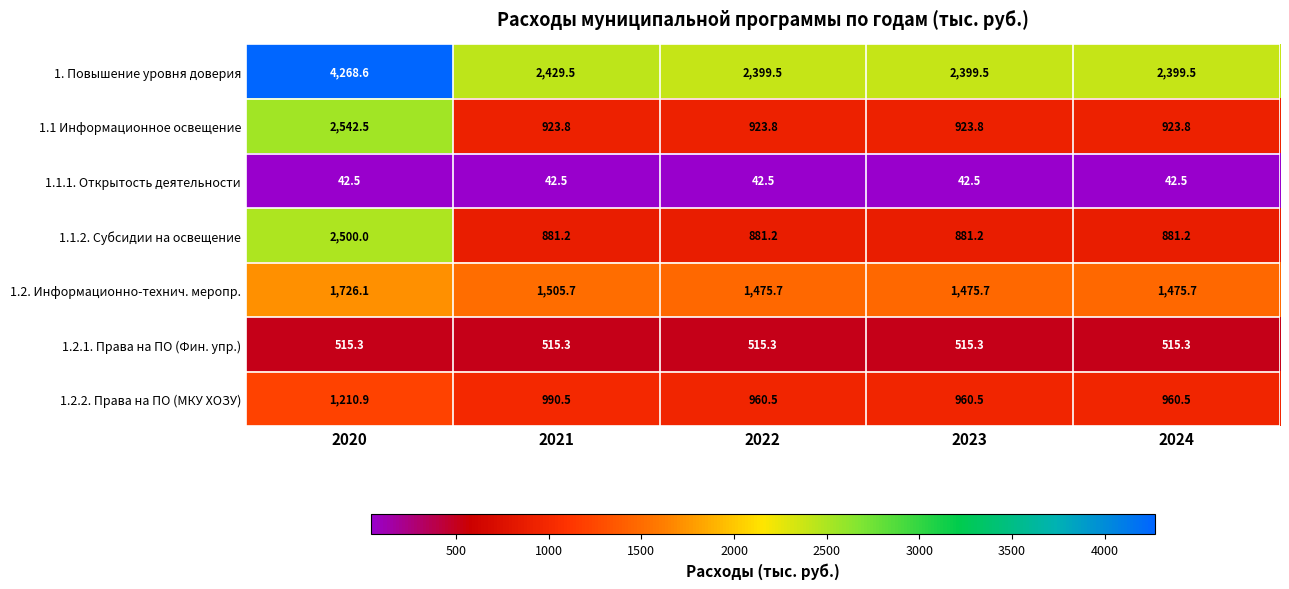

Which series has the largest total across all categories?

1. Повышение уровня доверия